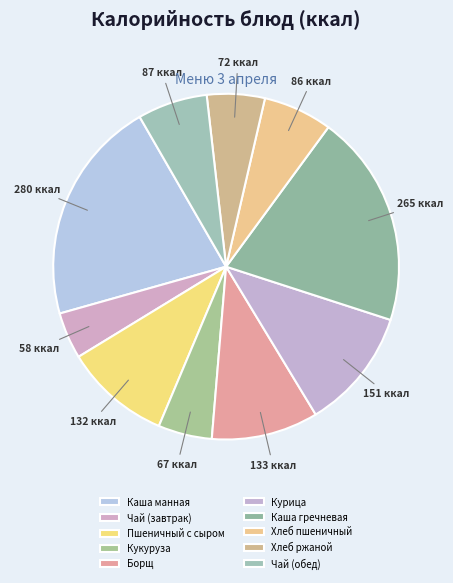

Count the number of slices in the pie.

10